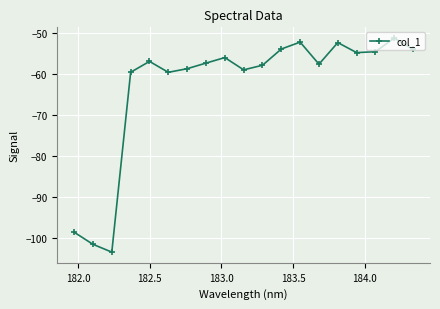

What is the difference between the maximum and minimum values?

52.1